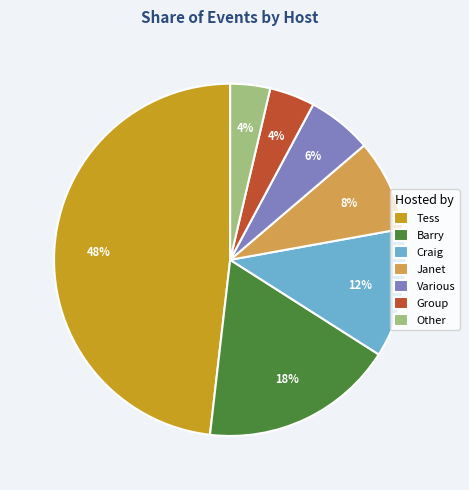

To the nearest percent, what is the combined percentage of Janet and Craig?

20%